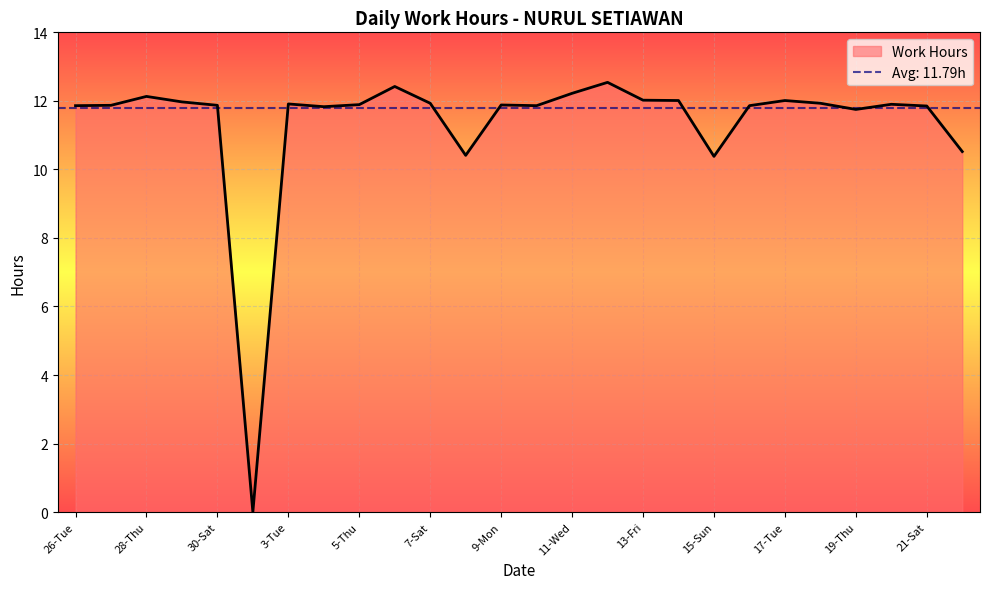

What is the sum of all values?

294.8